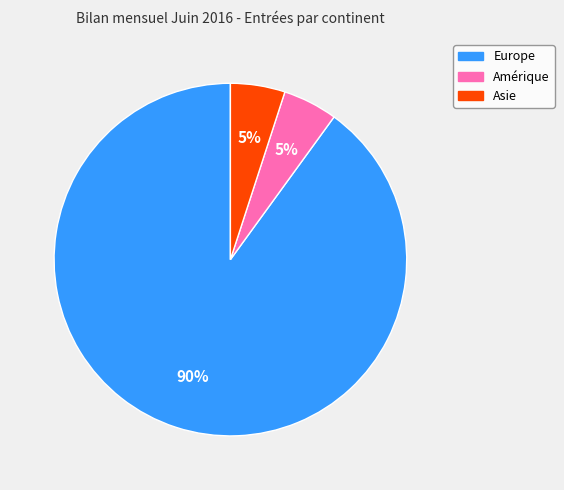

To the nearest percent, what is the average slice percentage?

33%